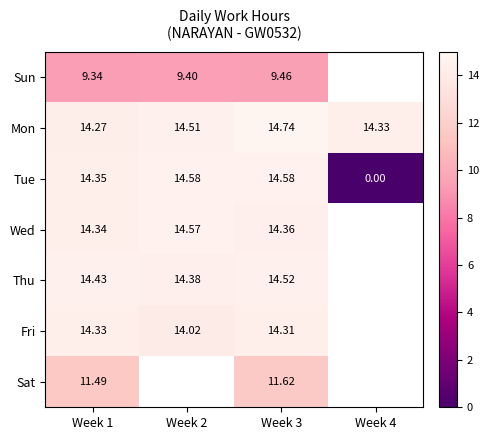

What is the highest value of the Thu series?

14.5